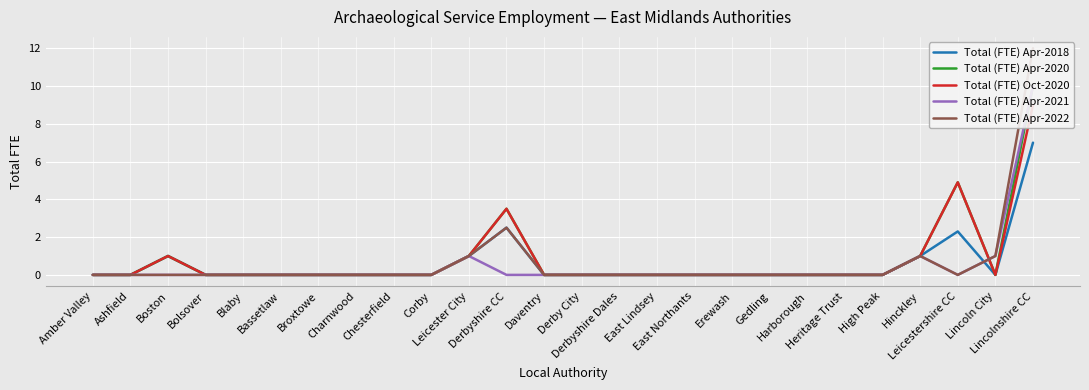

At which category is the sum across all series the highest?

Lincolnshire CC